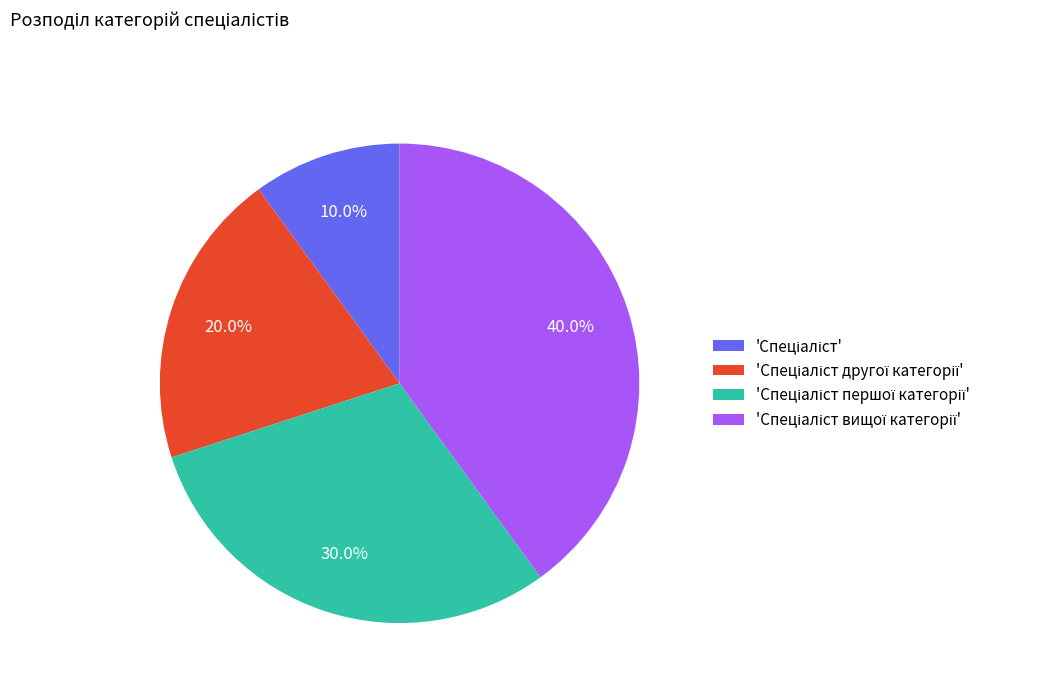

Does any single category account for the majority?

No